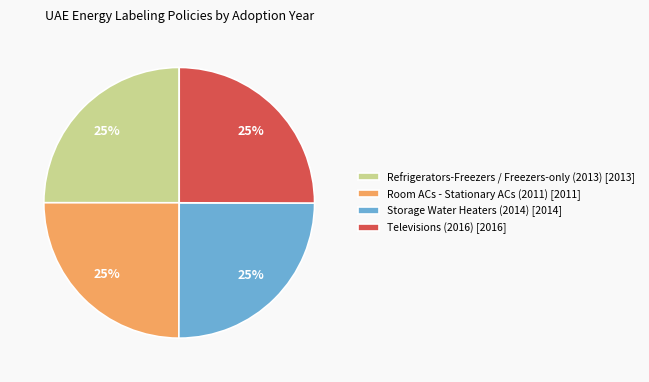

What is the ratio of the value at Storage Water Heaters (2014) to the value at Room ACs - Stationary ACs (2011)?

1.0